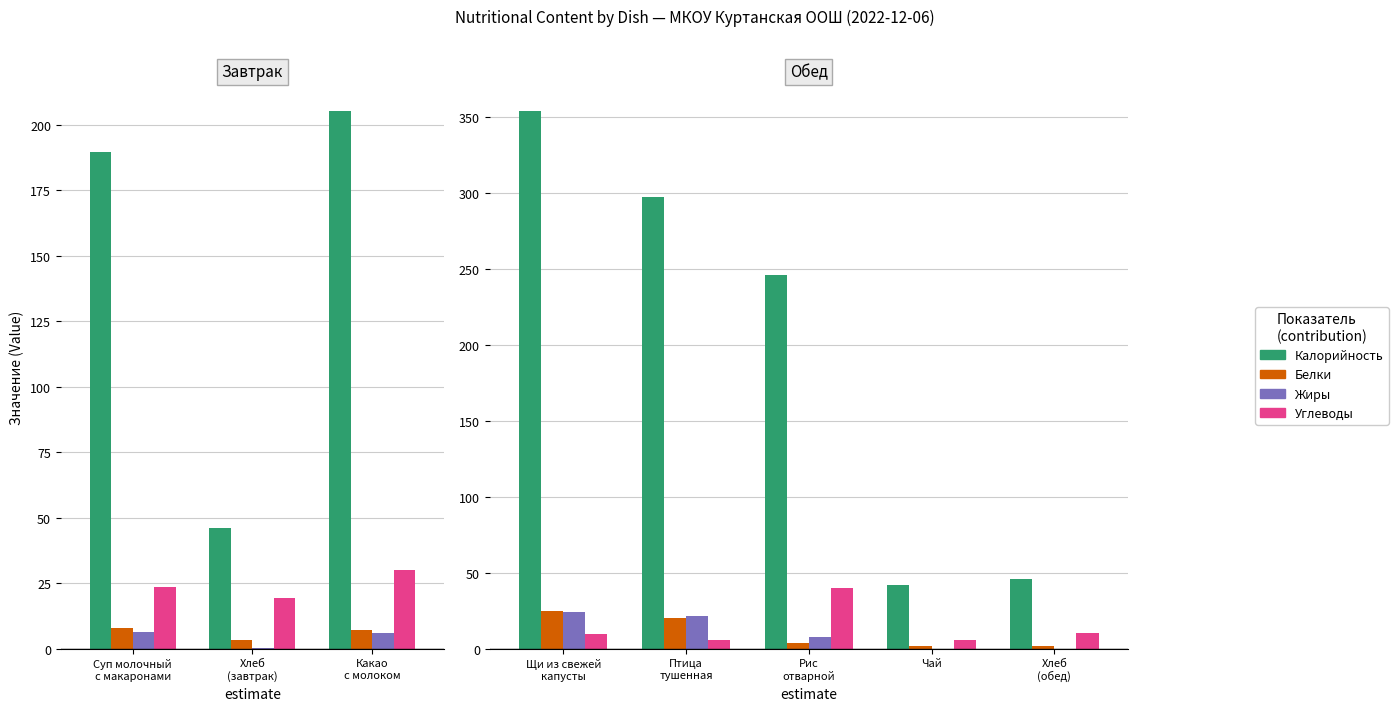

Are the bars horizontal?

No